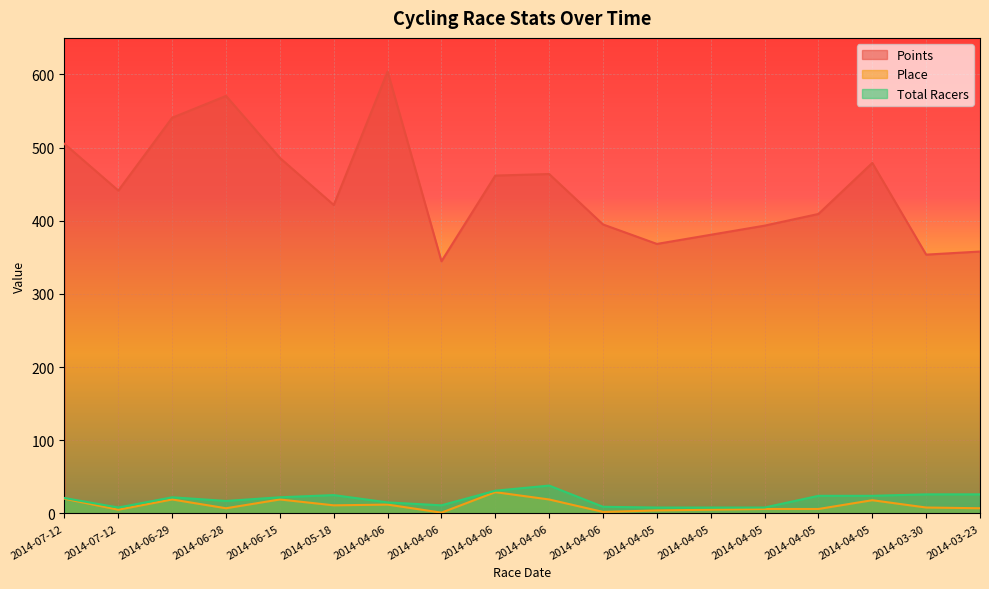

Where is the first local maximum for Points?

2014-06-28